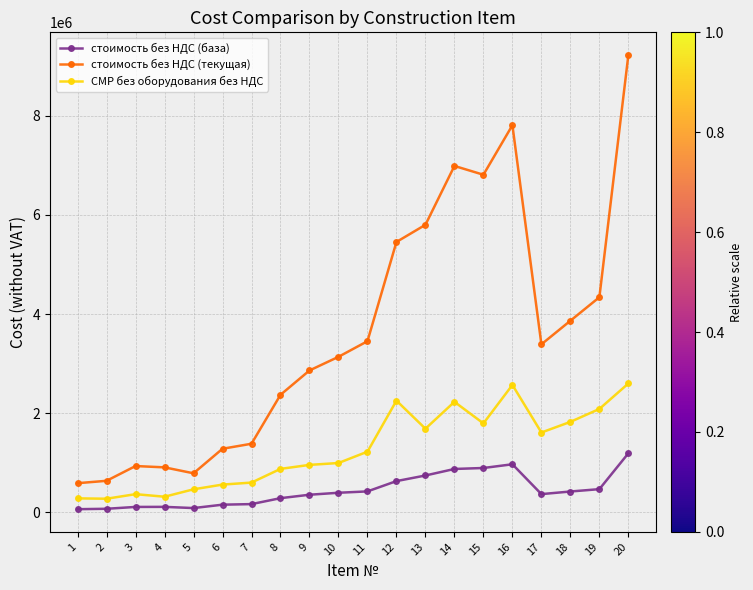

Rank the series by their average value, from highest to lowest.

стоимость без НДС (текущая), СМР без оборудования без НДС, стоимость без НДС (база)